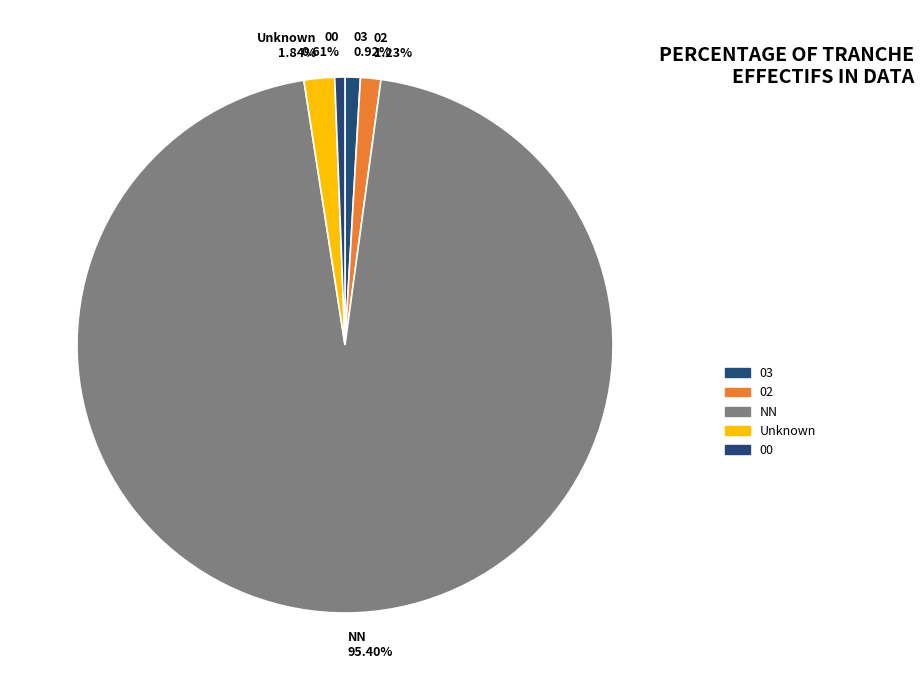

Between Unknown 1.84% and 02 1.23%, which is larger?

Unknown 1.84%